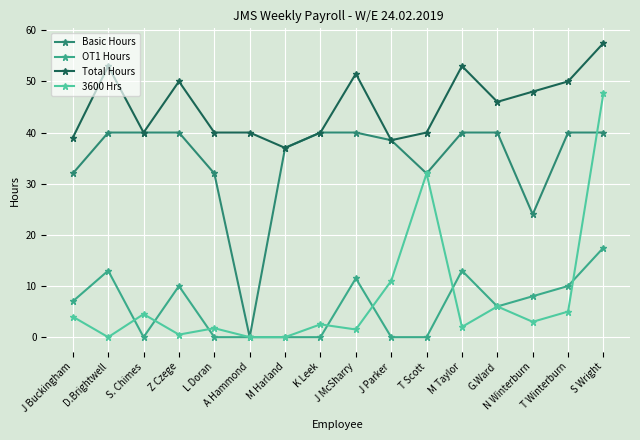

What is the label of the 3rd point from the right?

N Winterburn